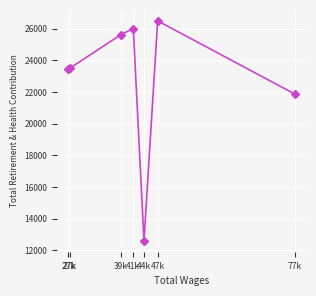

What is the ratio of the value at 77k to the value at 44k?

1.7